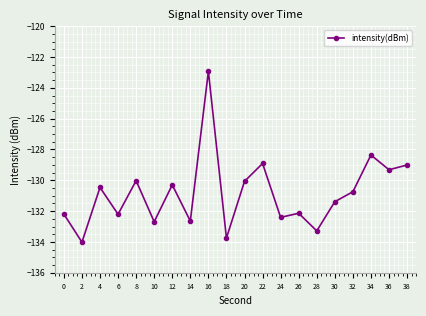

What is the difference between the second highest and second lowest values?

5.4